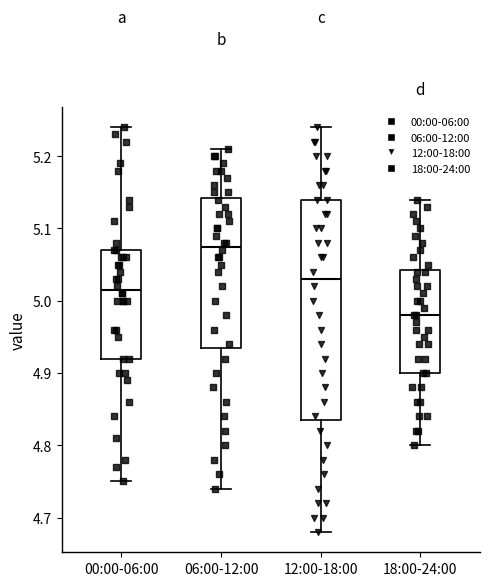

Which box's median line is the highest?

06:00-12:00